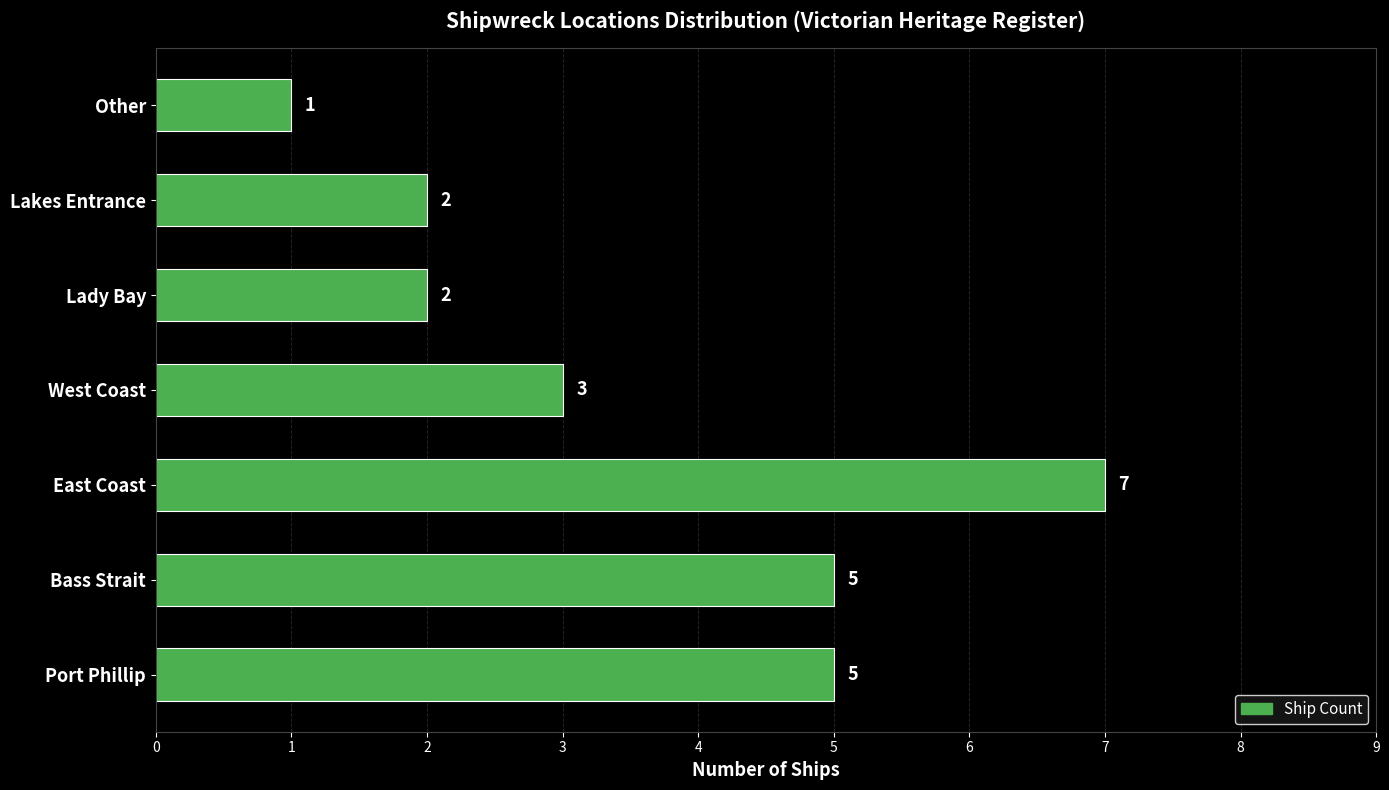

What is the greatest value displayed?

7